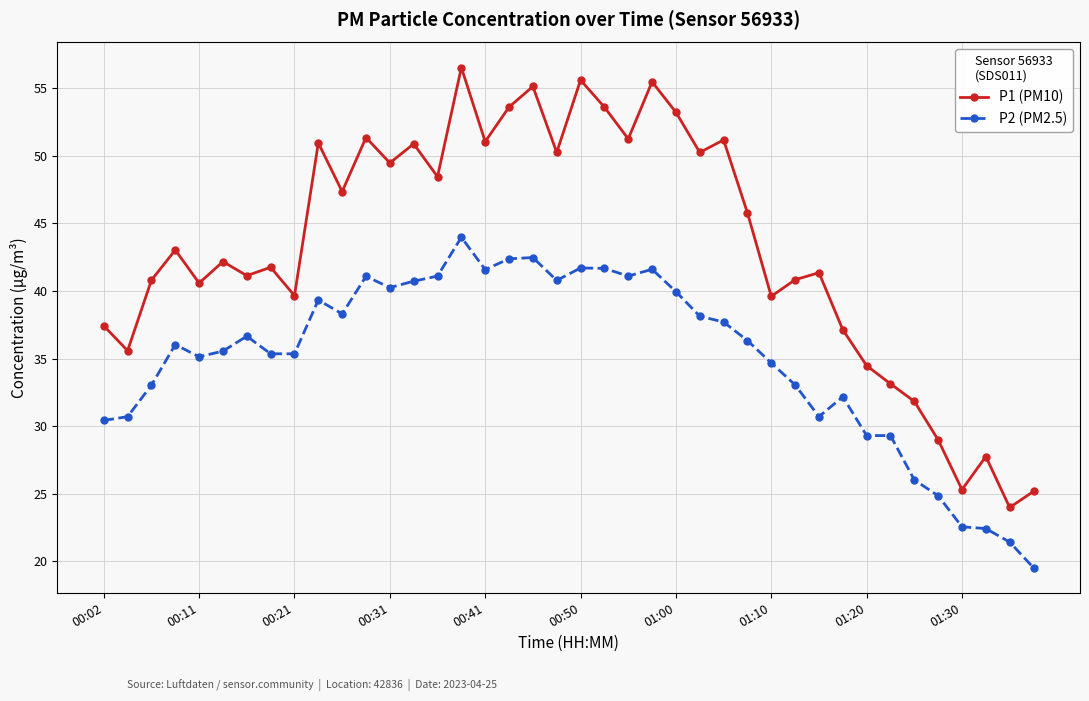

What is the minimum value for P1 (PM10)?

24.0